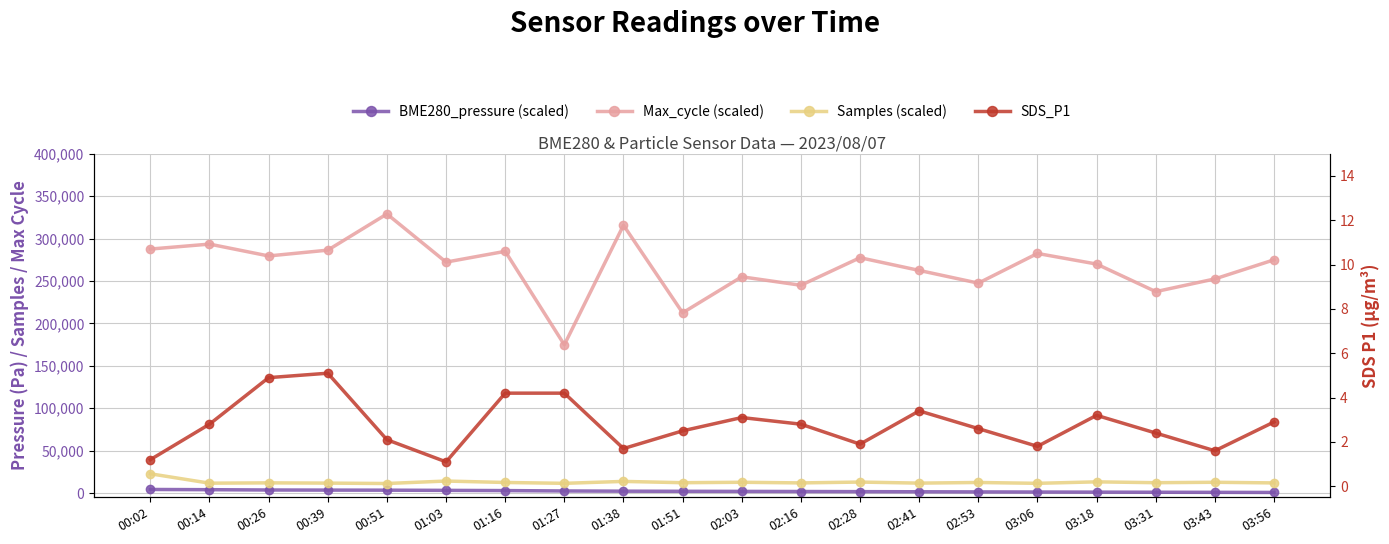

What is the average value of the SDS_P1 series?

2.8